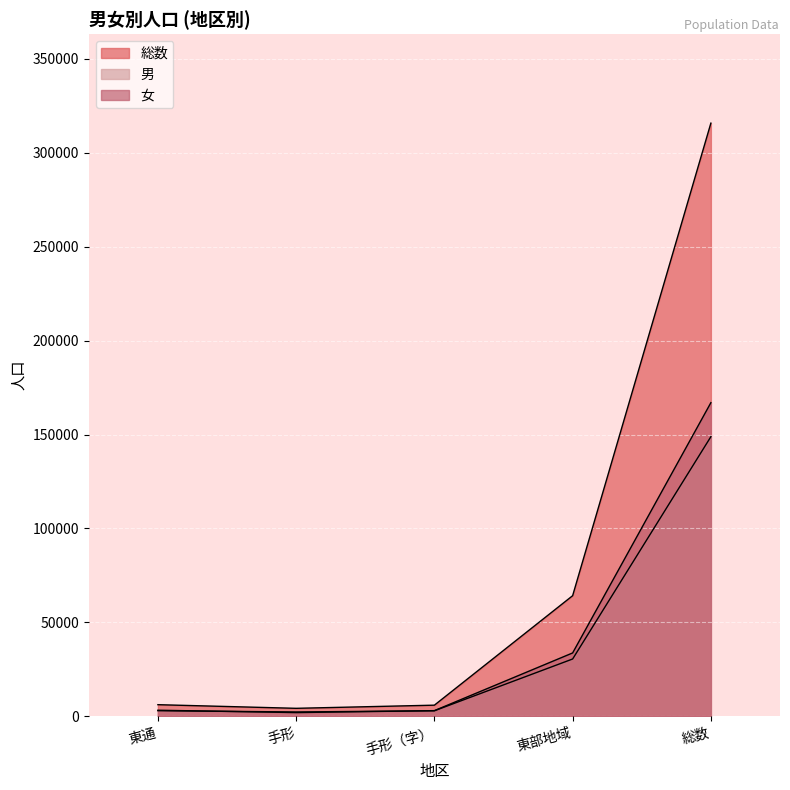

What is the value of the 総数 point at the 5th from the left?

315814